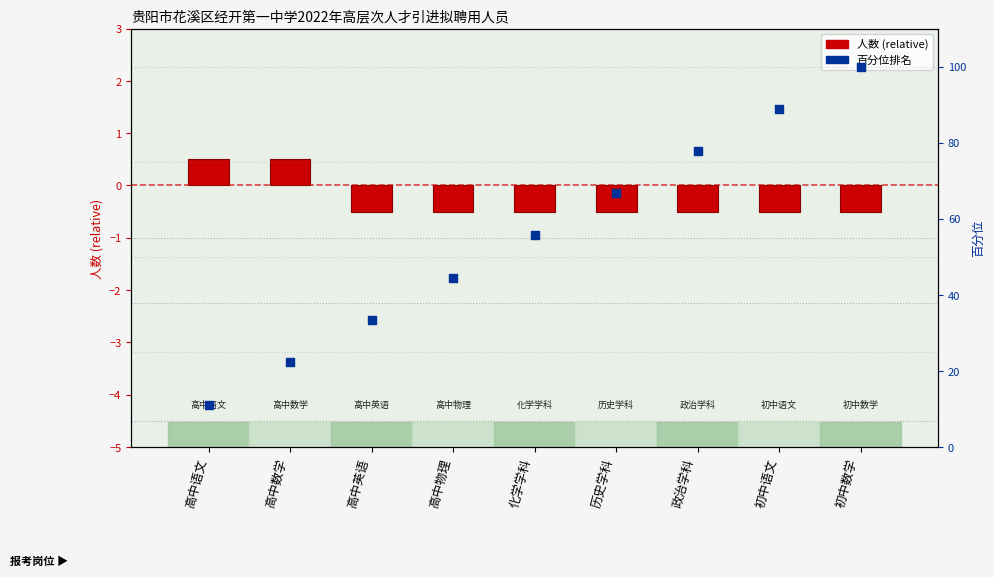

What is the total value across all series at 化学学科?

55.1